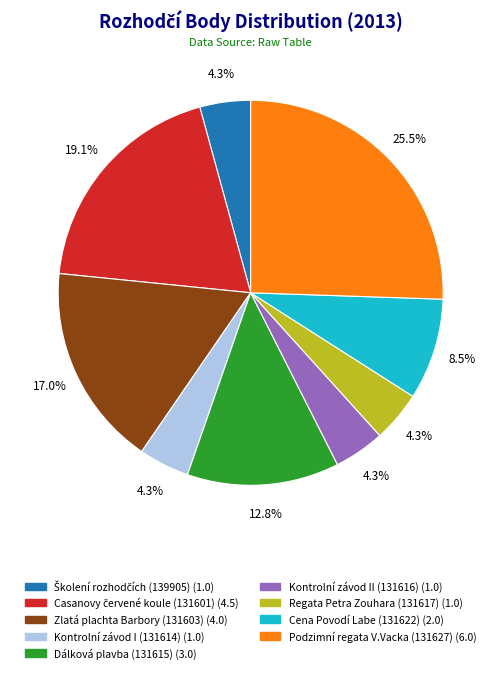

To the nearest percent, what is the average slice percentage?

11%